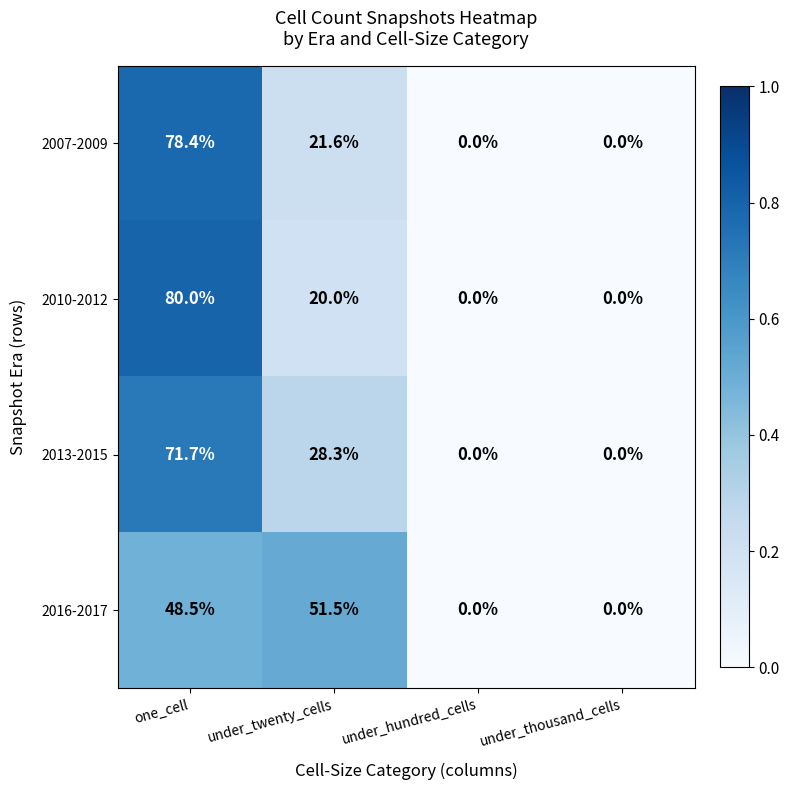

Count the number of categories in the chart.

4